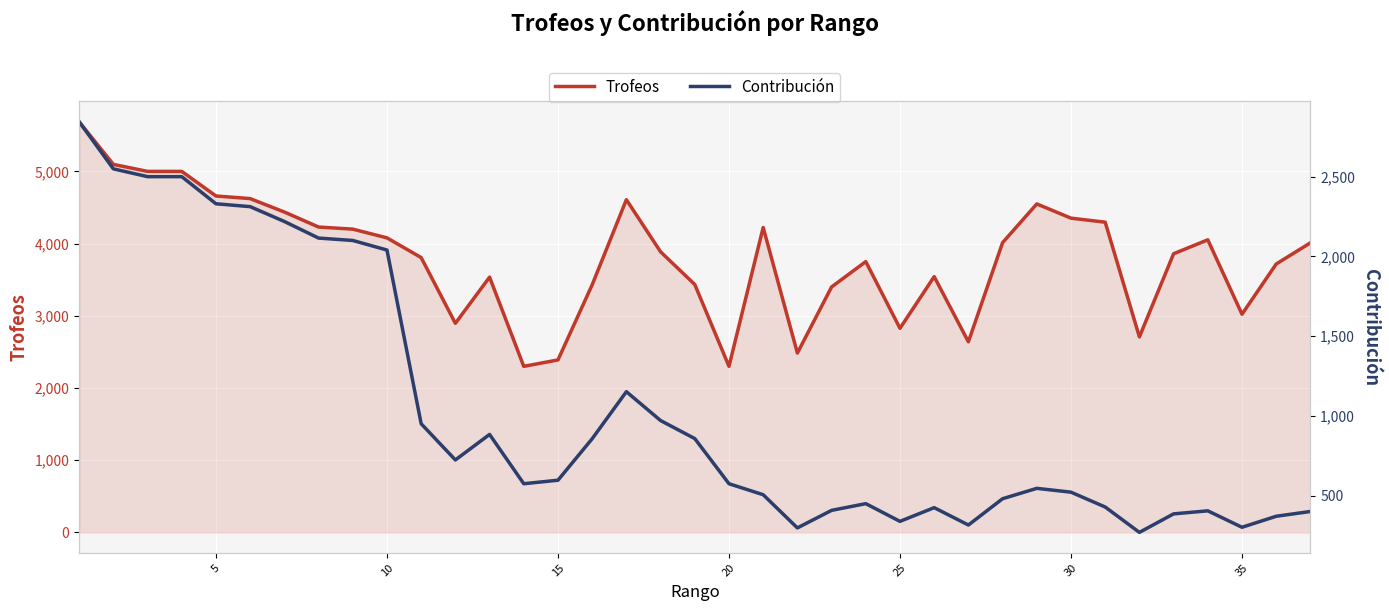

Rank the series by their maximum value, from lowest to highest.

Contribución, Trofeos